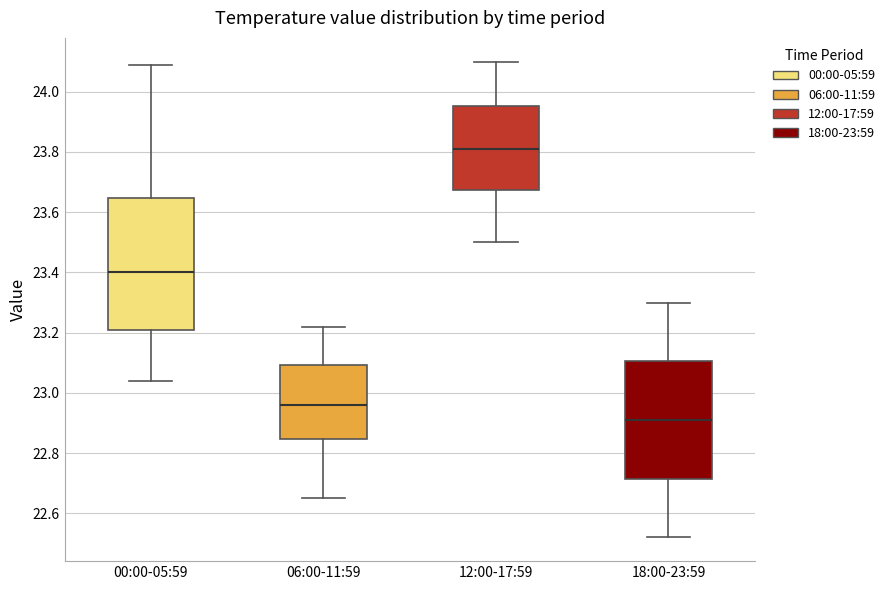

Where does the lower whisker of the box for 00:00-05:59 end on the y-axis? The values are not printed on the chart, so give them approximately, as read against the axis.

23.04